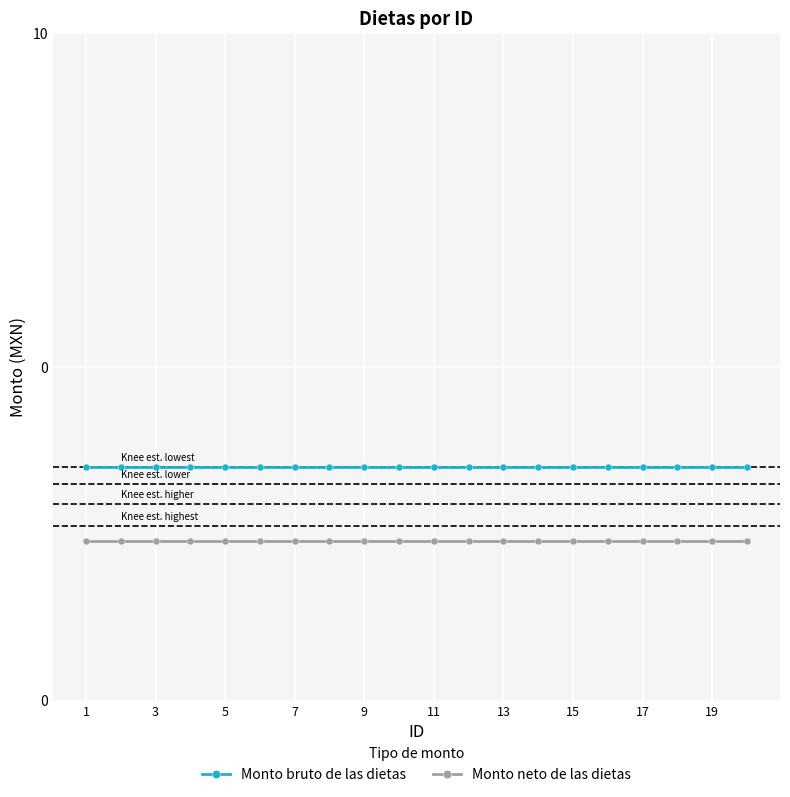

Reading left to right, transcribe all the data shown in this chart.

Monto bruto de las dietas: 0.5	0.5	0.5	0.5	0.5	0.5	0.5	0.5	0.5	0.5	0.5	0.5	0.5	0.5	0.5	0.5	0.5	0.5	0.5	0.5
Monto neto de las dietas: 0.3	0.3	0.3	0.3	0.3	0.3	0.3	0.3	0.3	0.3	0.3	0.3	0.3	0.3	0.3	0.3	0.3	0.3	0.3	0.3